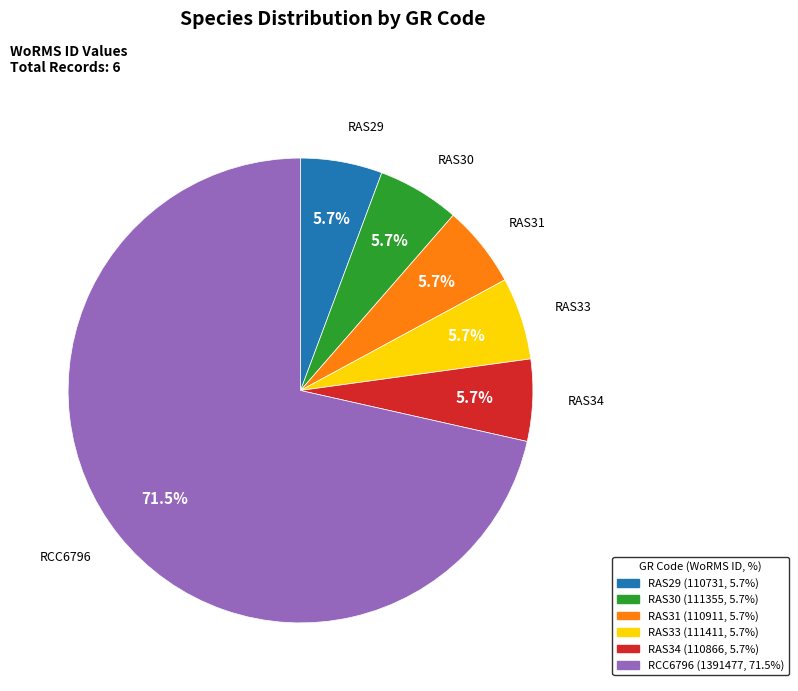

What is the total percentage of RAS30 and RAS29?

11.4%